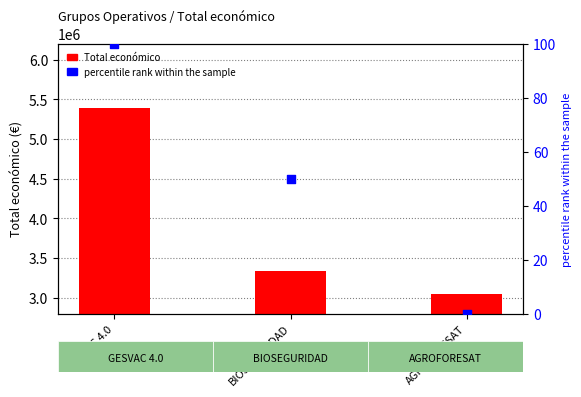

Which series has the widest spread of Y values?

Total económico